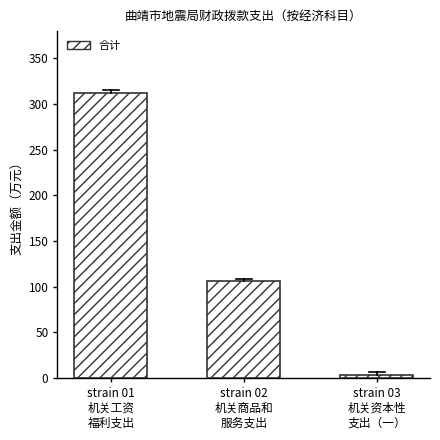

What is the difference between the values at strain 02
机关商品和
服务支出 and strain 03
机关资本性
支出（一）?

102.7